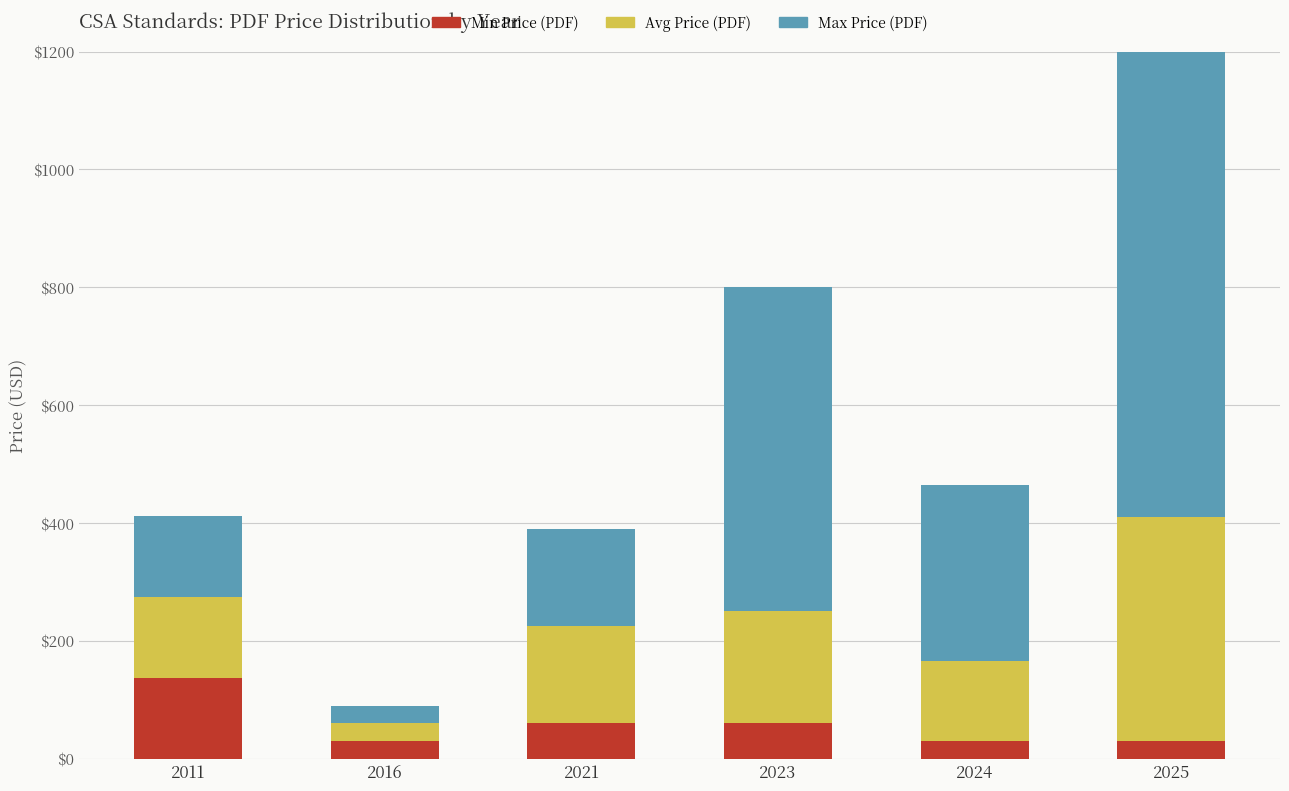

Is it true that Max Price (PDF) equals 44 at 2011?

False